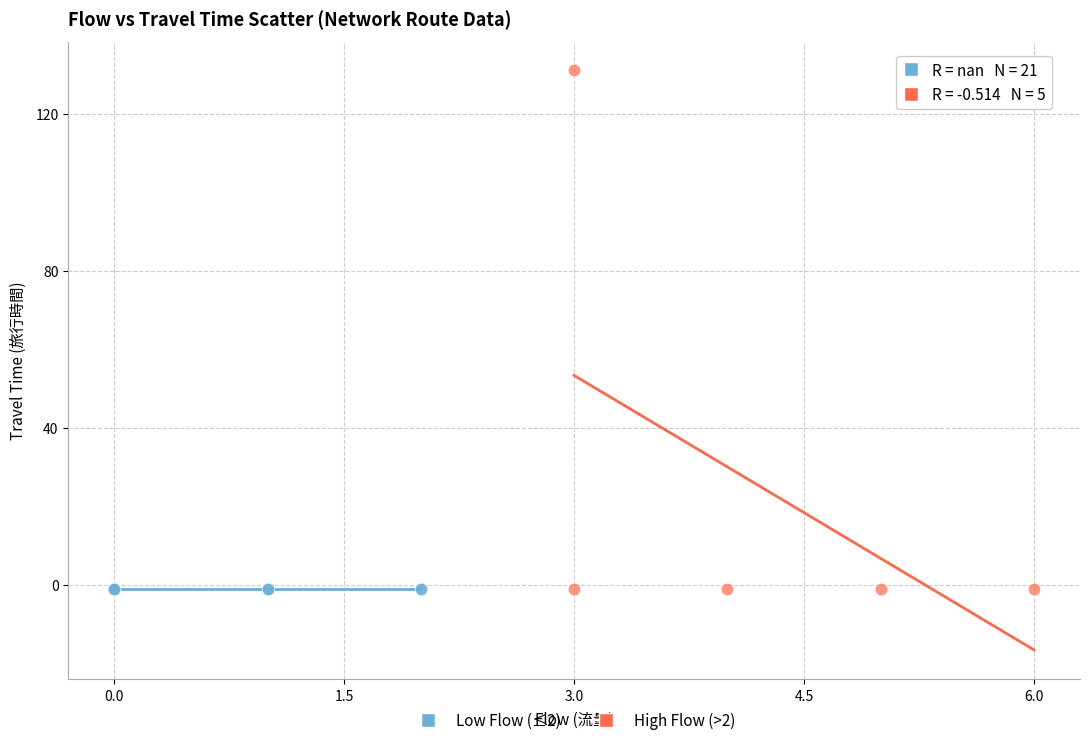

Which series reaches the maximum Y coordinate?

High Flow (>2)